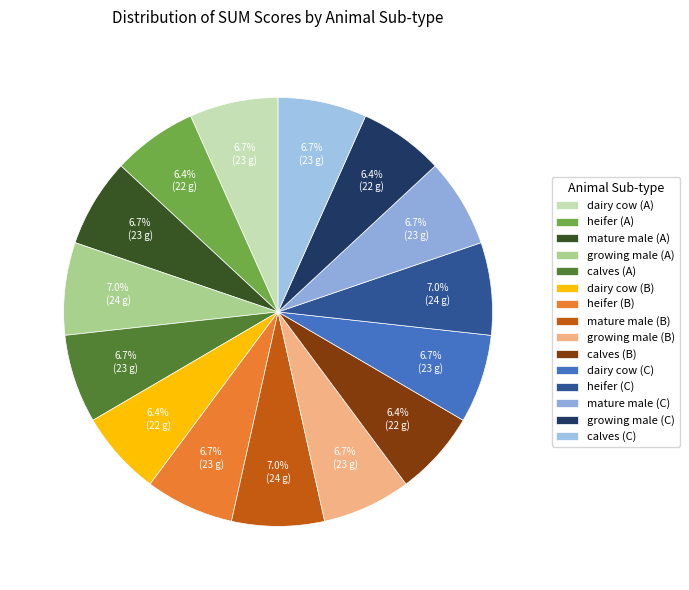

To the nearest percent, what is the difference between the largest and smallest slice percentages?

1%